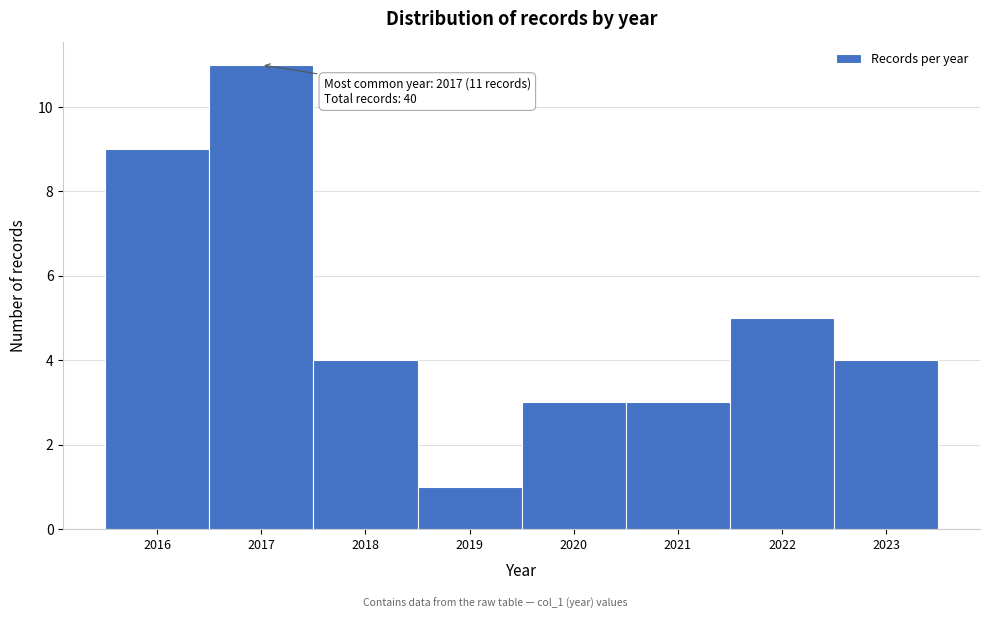

Which range on the x-axis has the tallest bar?

2016.5 to 2017.5